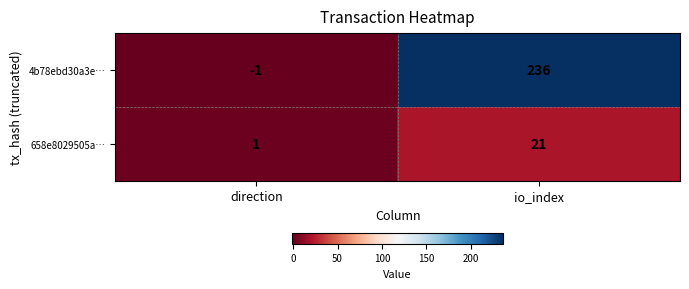

Reading left to right, what are all the values shown in this chart?

4b78ebd30a3e…: -1	236
658e8029505a…: 1	21